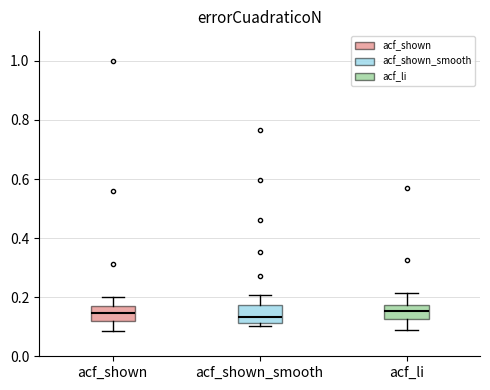

Where is the upper edge of the box for acf_shown_smooth on the y-axis? The values are not printed on the chart, so give them approximately, as read against the axis.

0.18